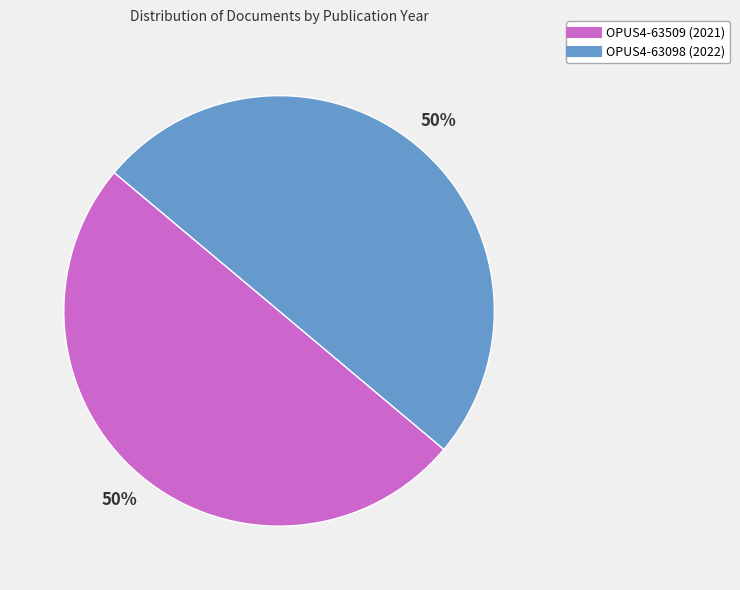

Is the sum of OPUS4-63509 (2021) and OPUS4-63098 (2022) greater than half?

Yes